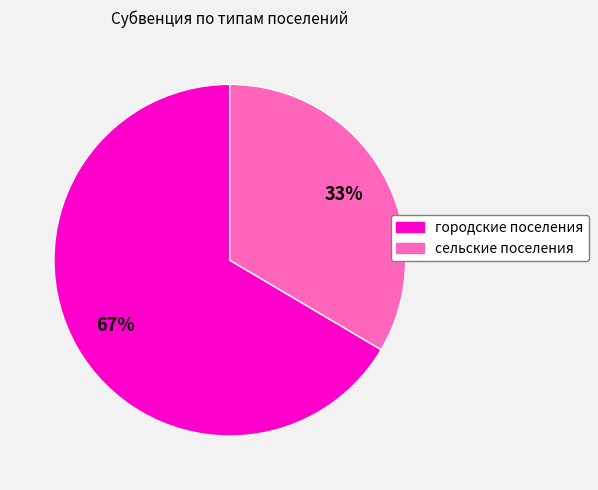

Approximately how many times larger is the value at сельские поселения compared to городские поселения?

0.5